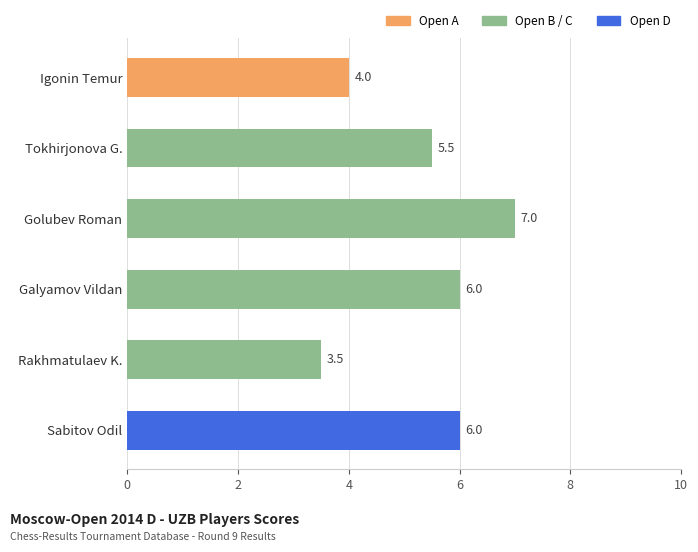

Is it true that the value at Galyamov Vildan is 8.5?

False